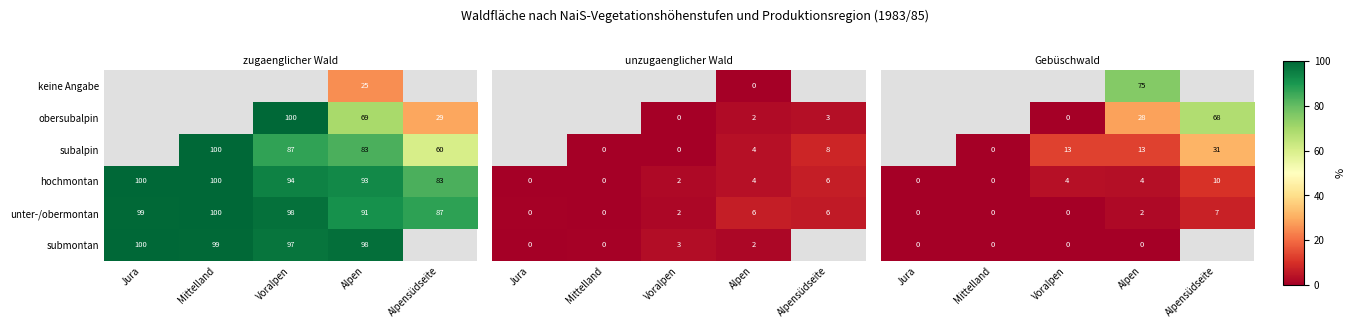

Which has a higher value, Mittelland or Jura?

Mittelland